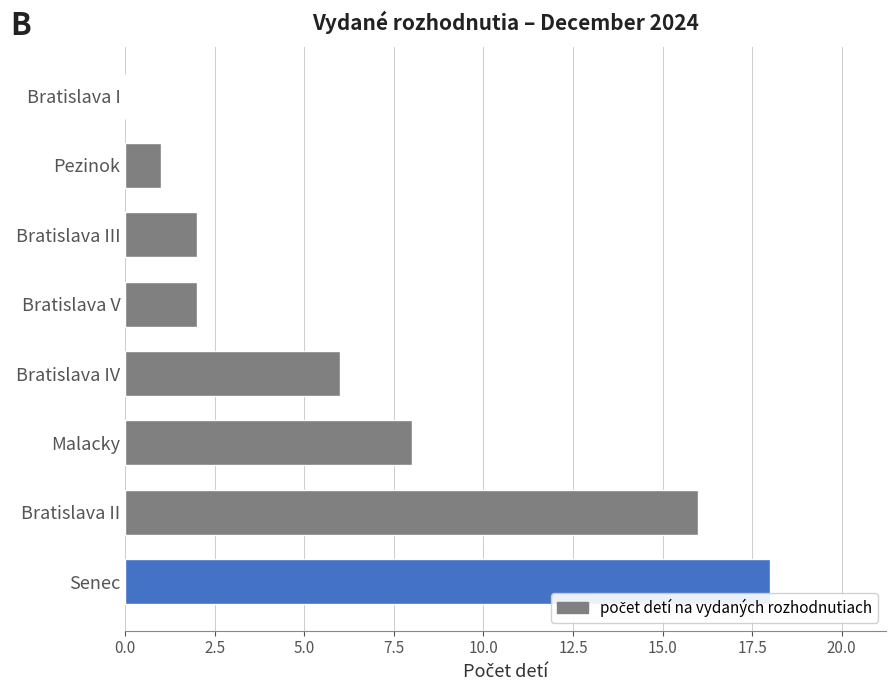

Reading top to bottom, transcribe all the data shown in this chart.

Bratislava I=0	Pezinok=1	Bratislava III=2	Bratislava V=2	Bratislava IV=6	Malacky=8	Bratislava II=16	Senec=18